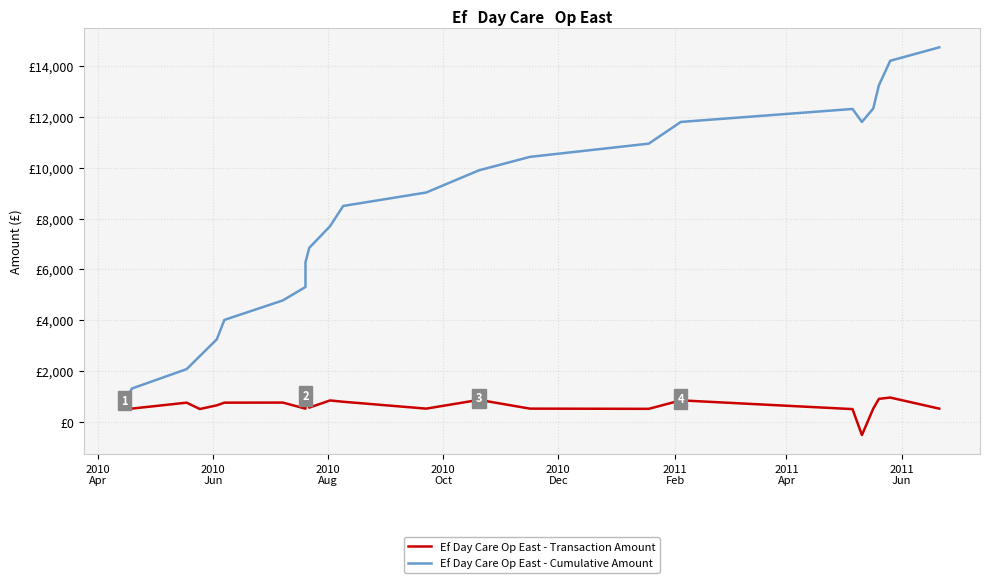

Is the value of Ef Day Care Op East - Cumulative Amount at 14 greater than the value of Ef Day Care Op East - Transaction Amount at 16?

Yes